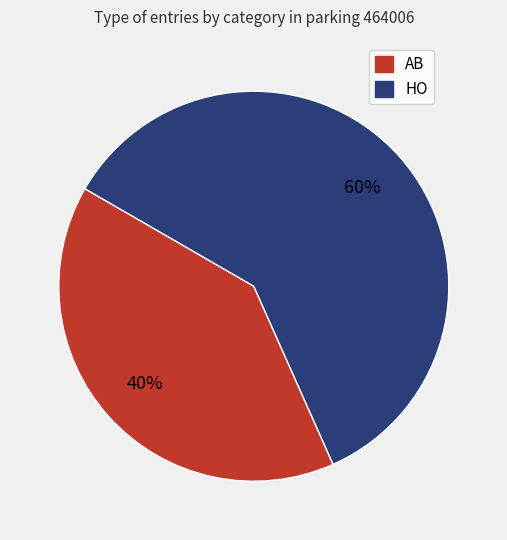

Which category has the biggest portion of the pie?

HO